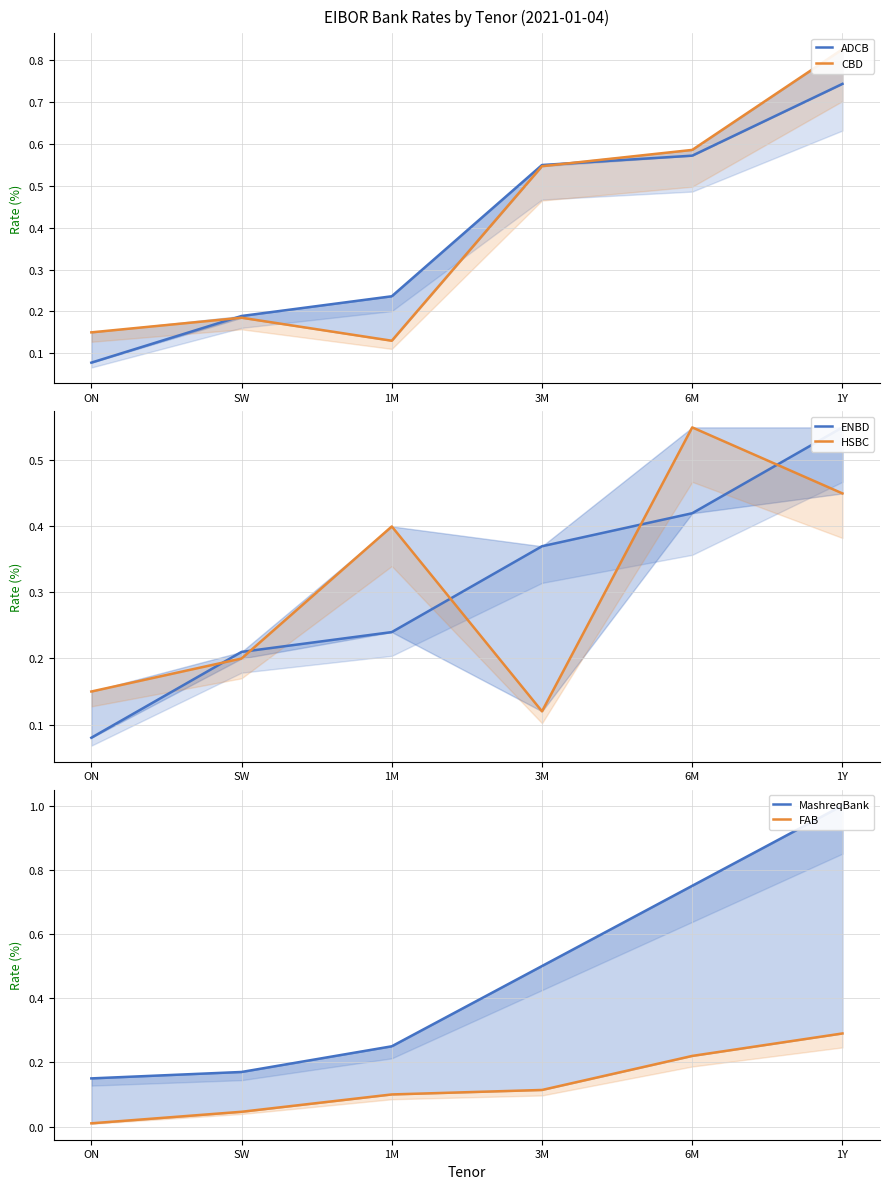

List the labels in order of ENBD value, largest first.

1Y, 6M, 3M, 1M, SW, ON